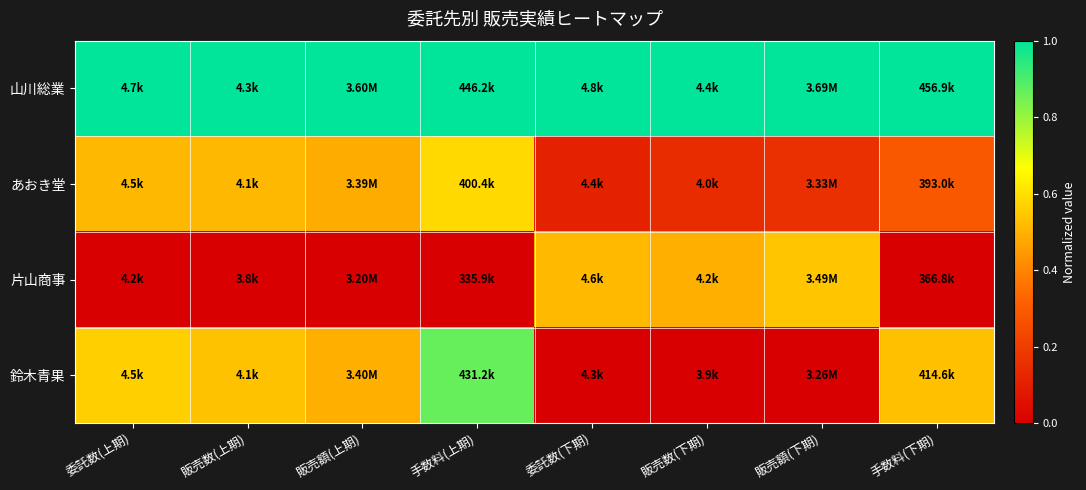

At which category does the chart reach its peak across all series?

委託数(上期)